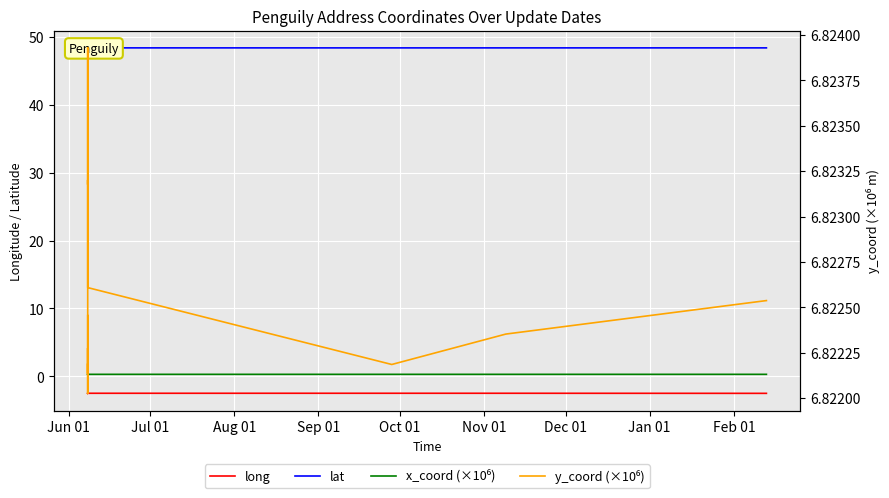

What is the average value of the lat series?

48.4